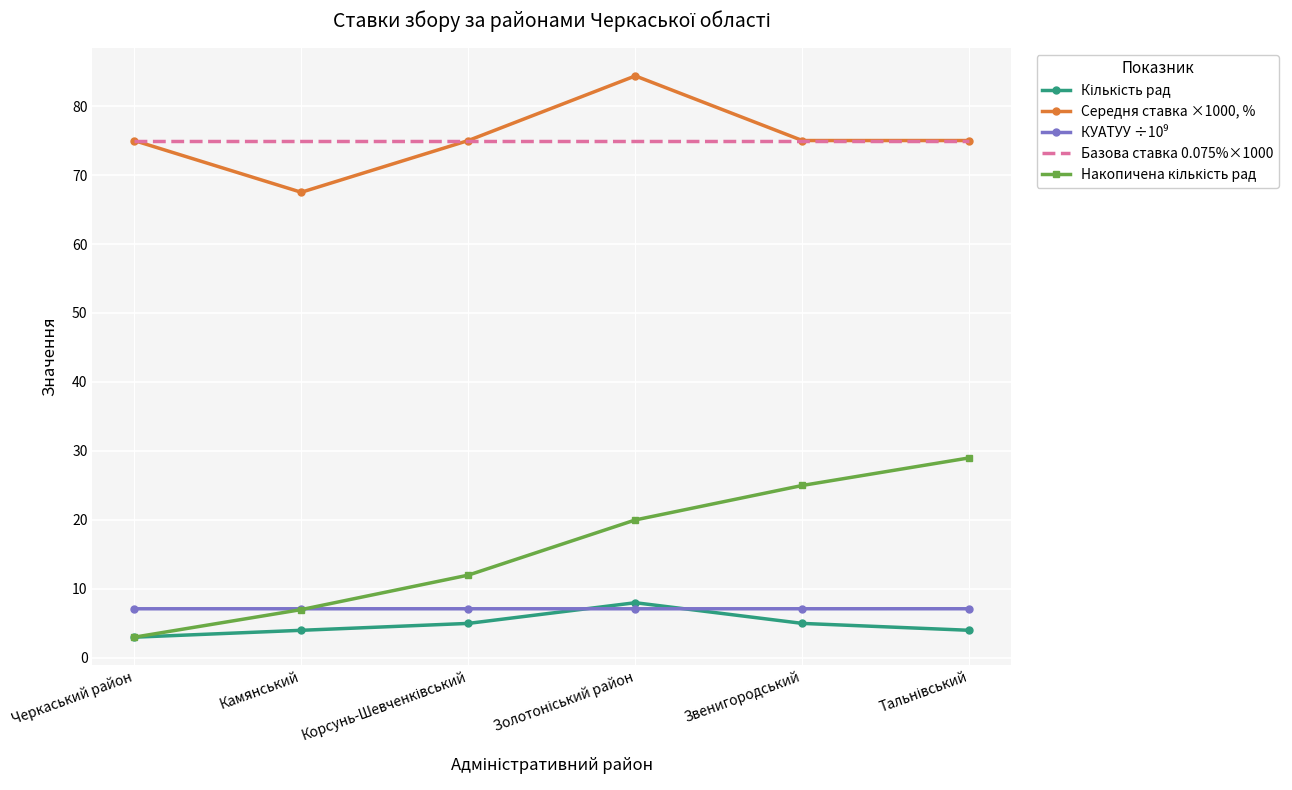

What is the greatest value displayed?

84.4